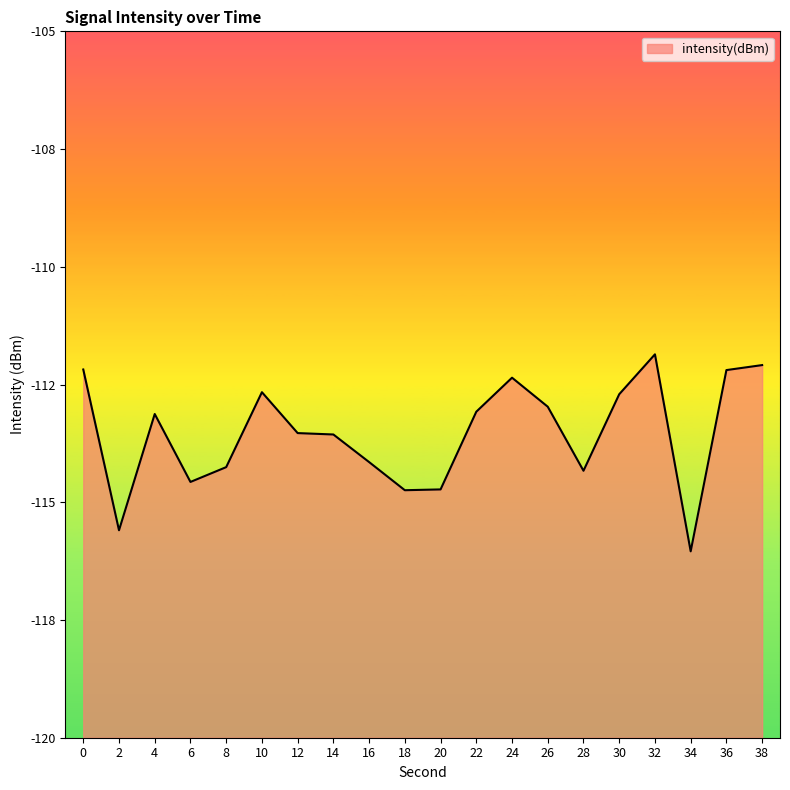

The chart shows a value of -196.3 at 18. True or false?

False